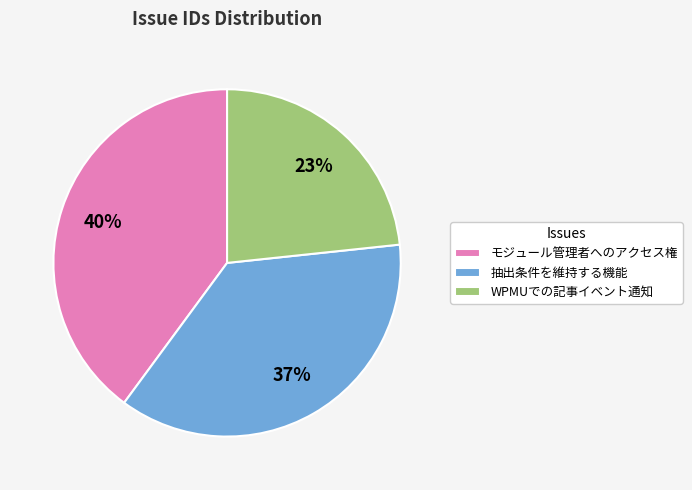

Rank the categories by value from lowest to highest.

WPMUでの記事イベント通知, 抽出条件を維持する機能, モジュール管理者へのアクセス権